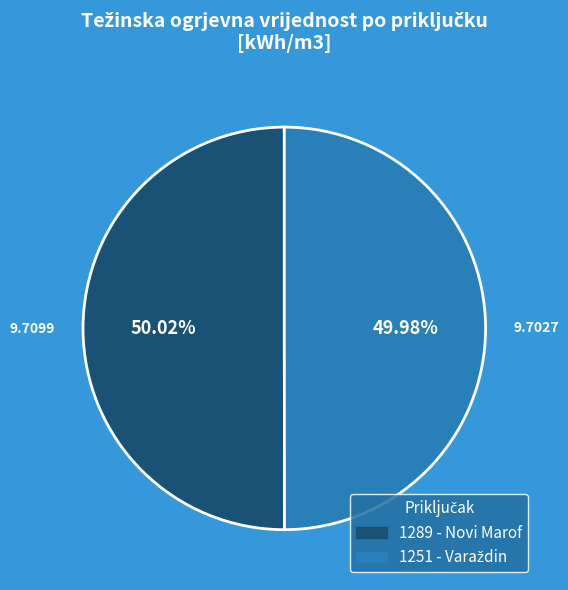

How much of the chart is everything except 1289 - Novi Marof?

50.0%